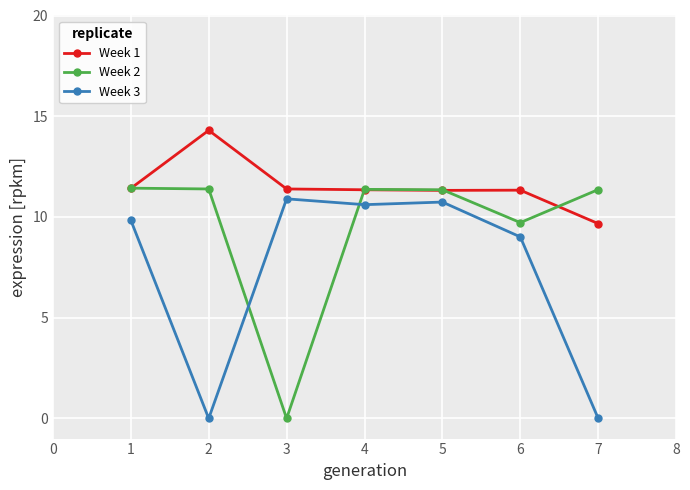

Rank the series by their average value, from lowest to highest.

Week 3, Week 2, Week 1